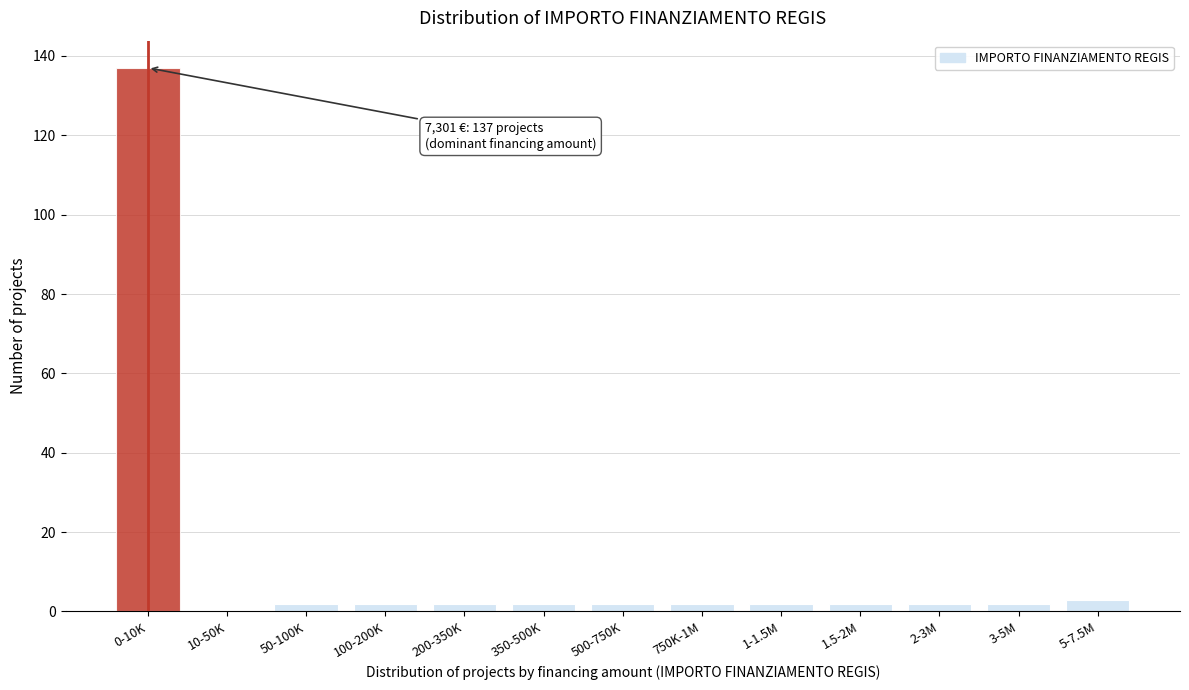

Reading right to left, extract all data points from this chart.

5-7.5M=3	3-5M=2	2-3M=2	1.5-2M=2	1-1.5M=2	750K-1M=2	500-750K=2	350-500K=2	200-350K=2	100-200K=2	50-100K=2	10-50K=0	0-10K=137